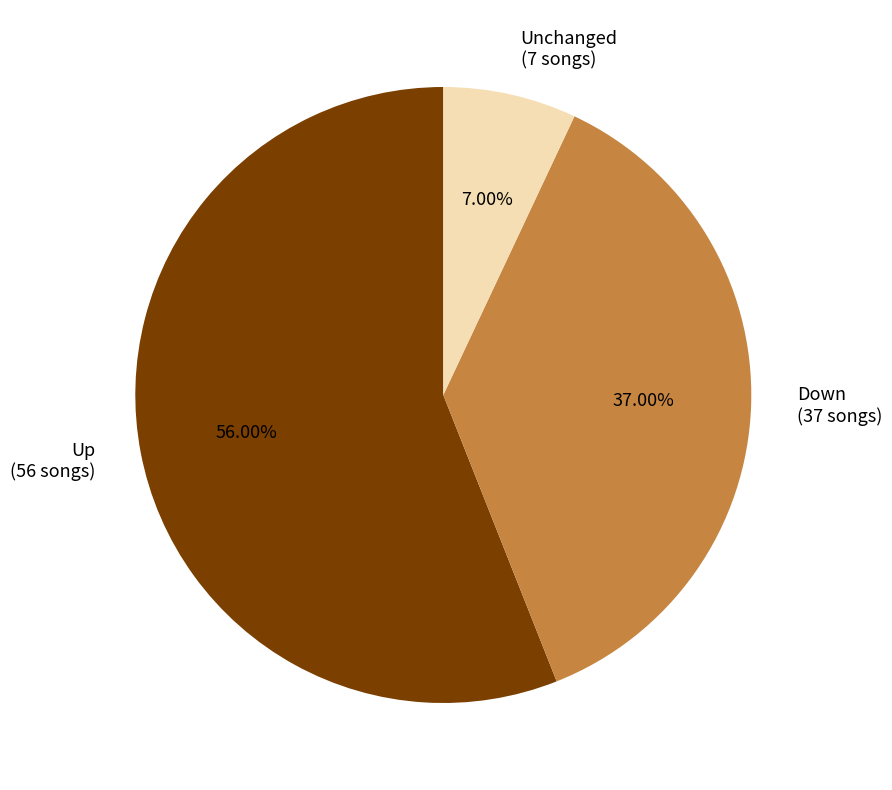

What is the ratio of the value at Down (37 songs) to the value at Unchanged (7 songs)?

5.3